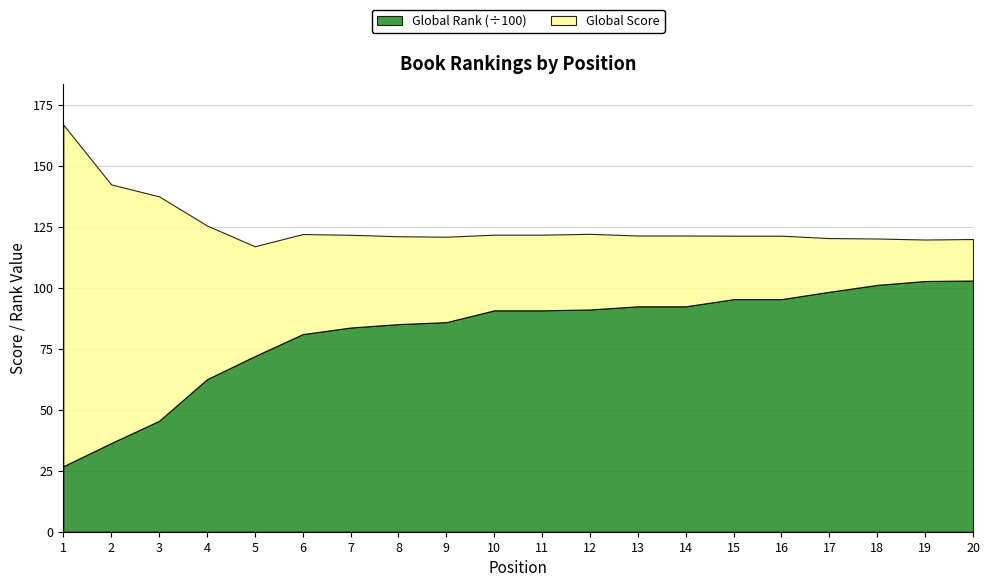

How many values in the Global Rank (scaled) series are below 9075?

9